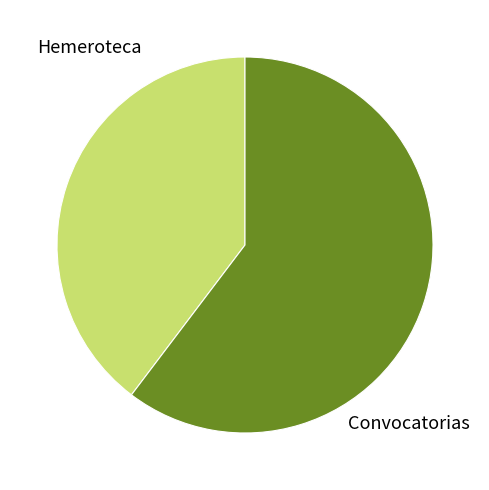

What is the ratio of the value at Hemeroteca to the value at Convocatorias?

0.7